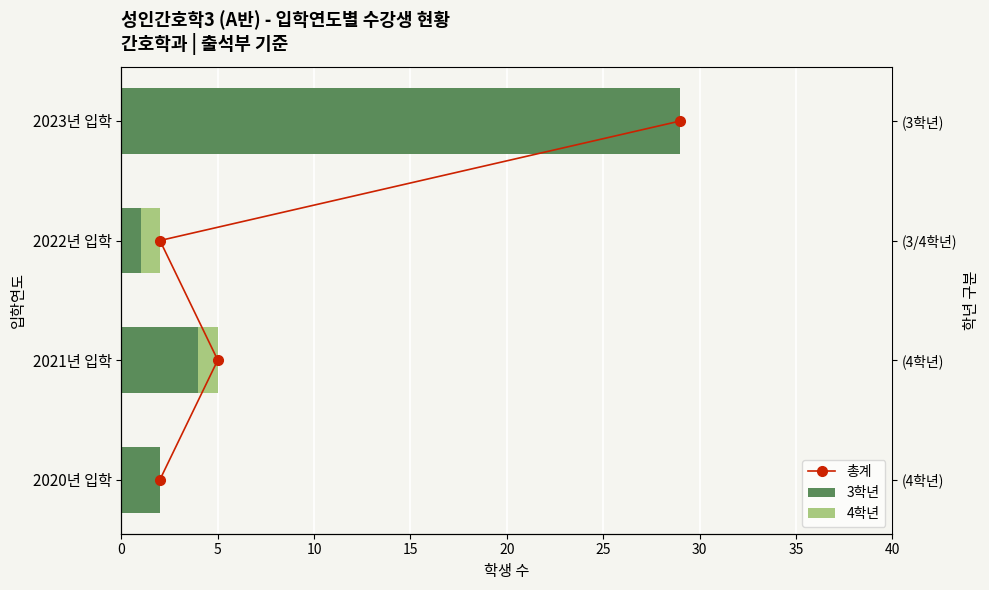

How many data points in 총계 are less than 2?

2